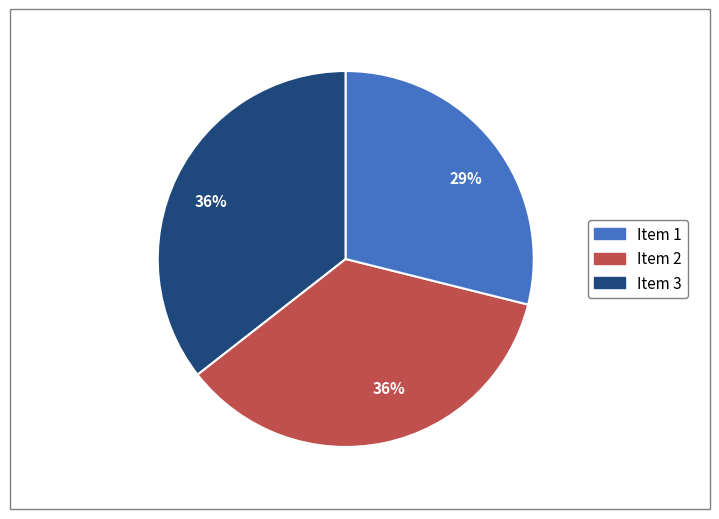

To the nearest percent, what is the average slice percentage?

33%